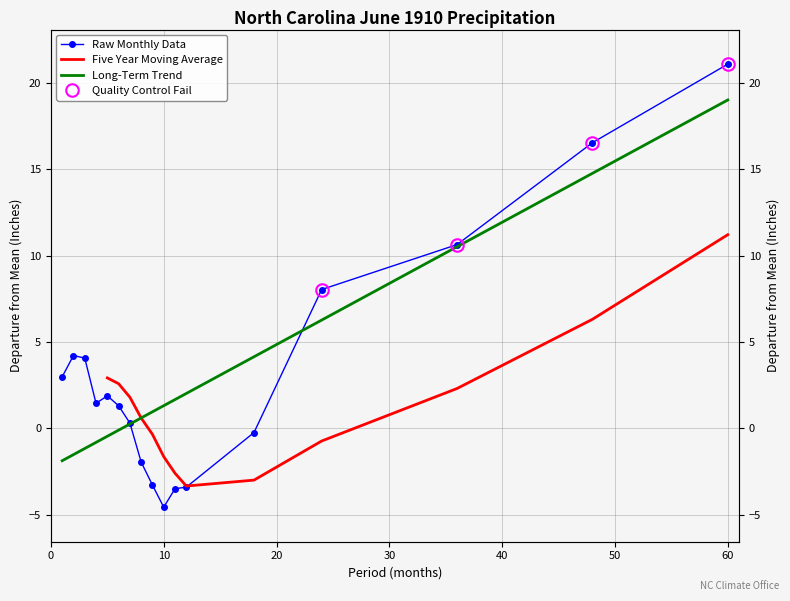

What is the value of the Departure point at the 9th from the left?

-3.3